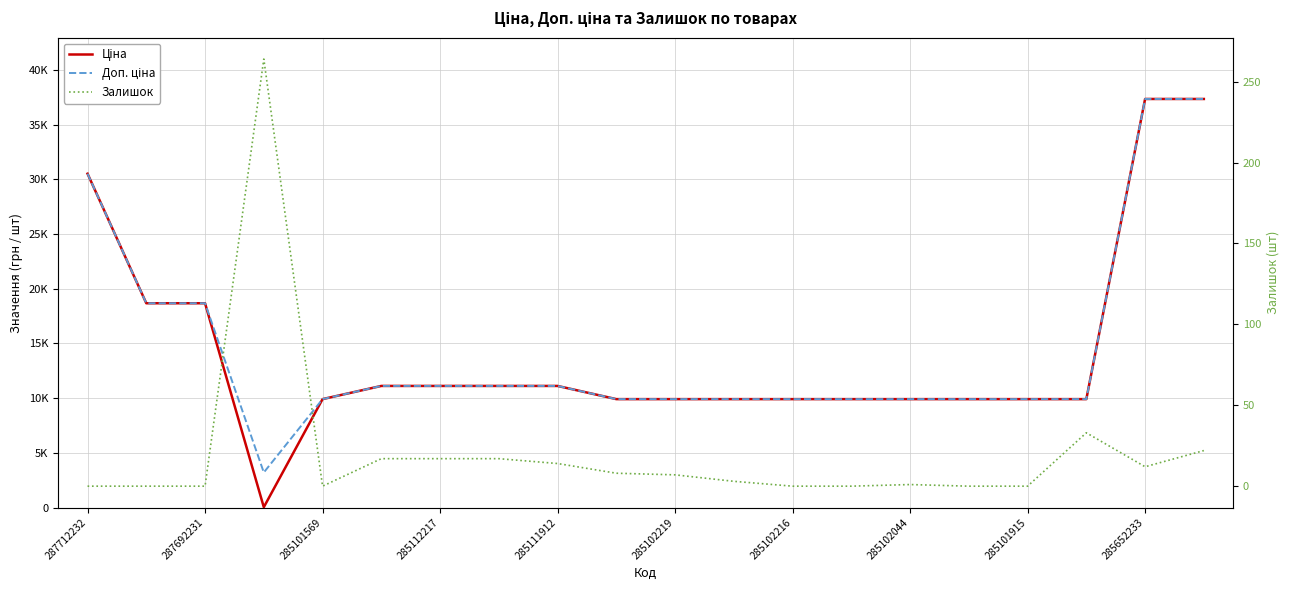

Which series has the largest total across all categories?

Доп. ціна